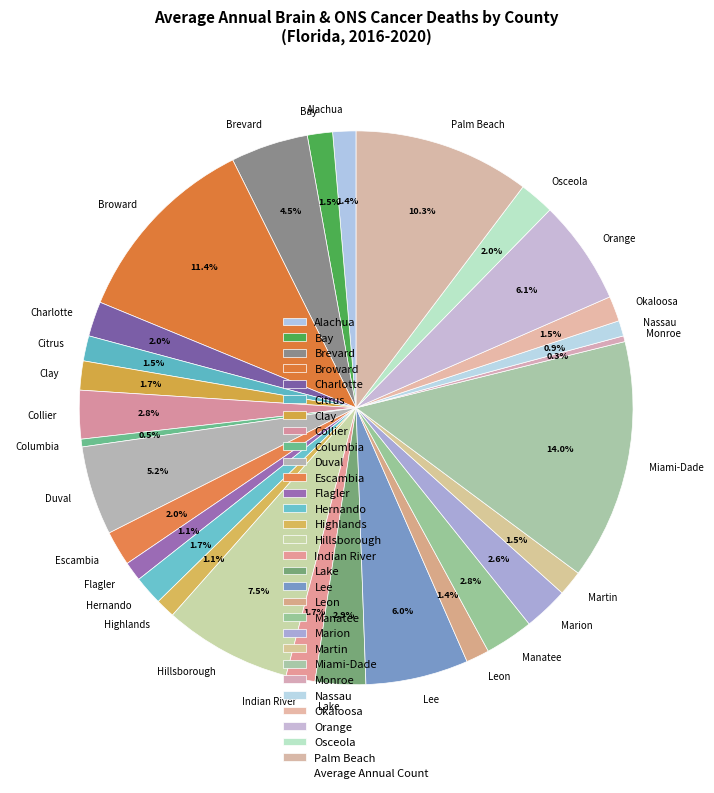

Which slice is the largest?

Miami-Dade